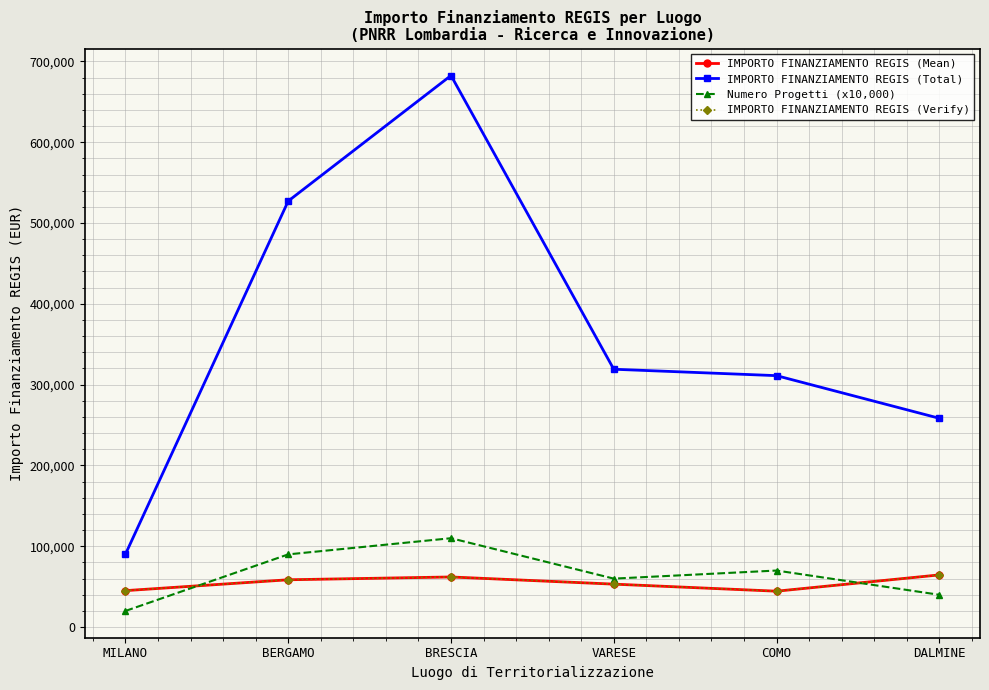

True or false: IMPORTO FINANZIAMENTO REGIS (Verify) and Numero Progetti (x10,000) intersect in this chart.

True